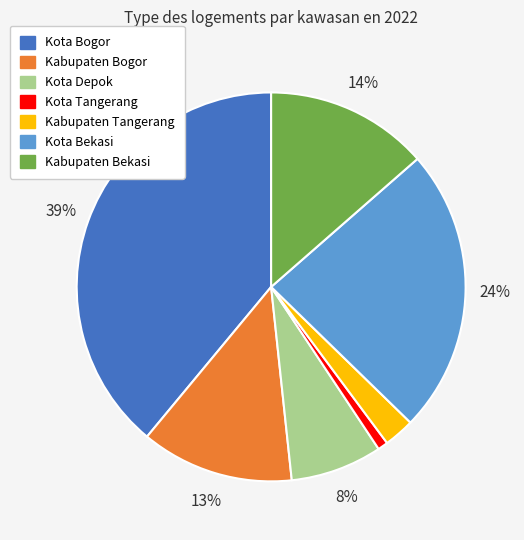

The Kota Tangerang slice represents 1% of the pie. True or false?

True